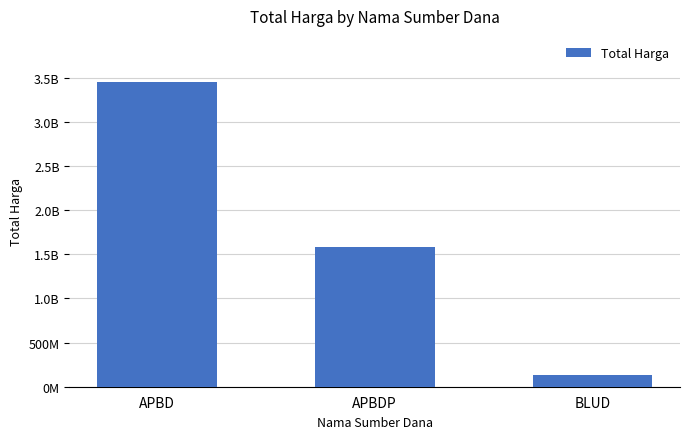

What is the difference between the maximum and minimum values?

3327002780